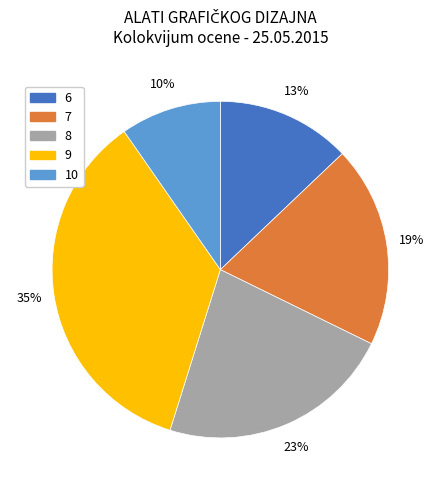

Is 6 the majority of the pie?

No